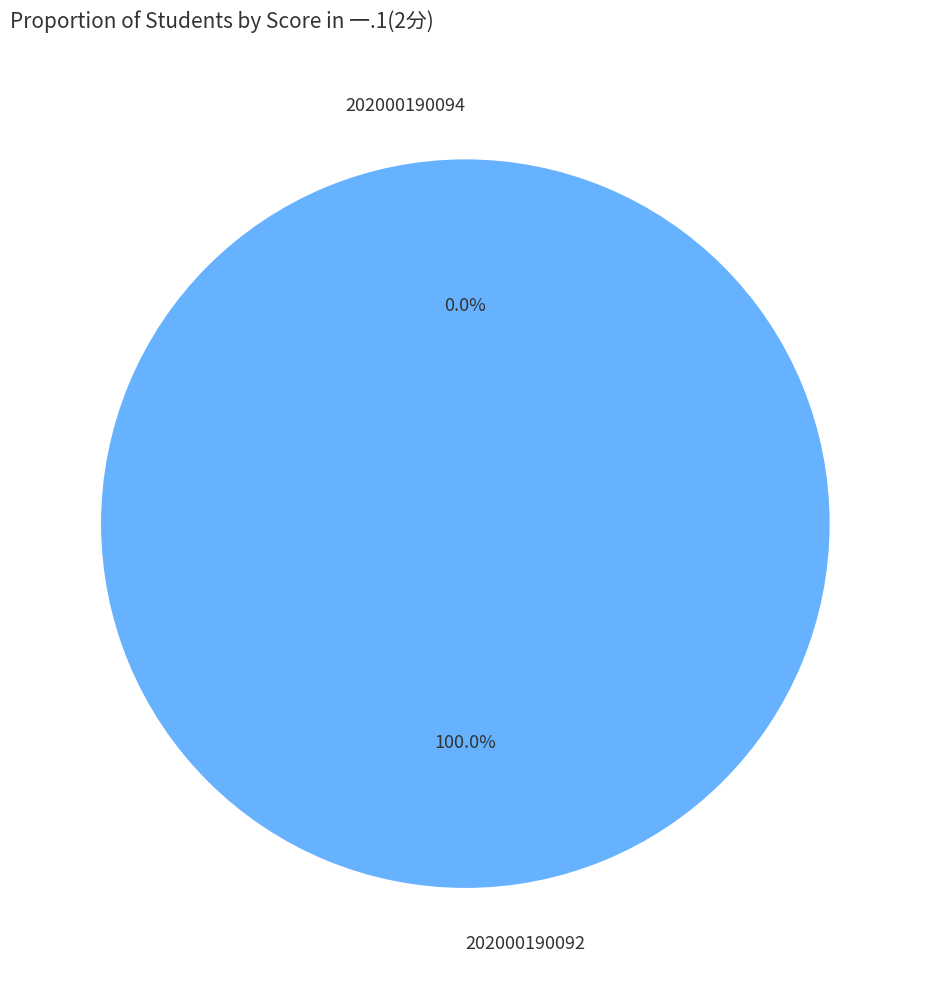

To the nearest percent, what is the average slice percentage?

50%